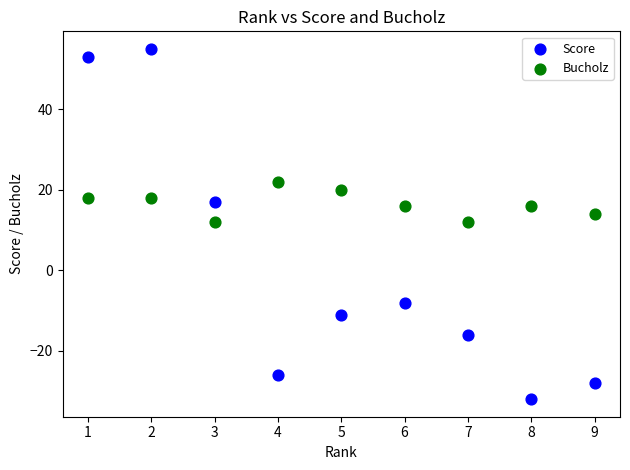

Which series contains the lowest Y value?

Score